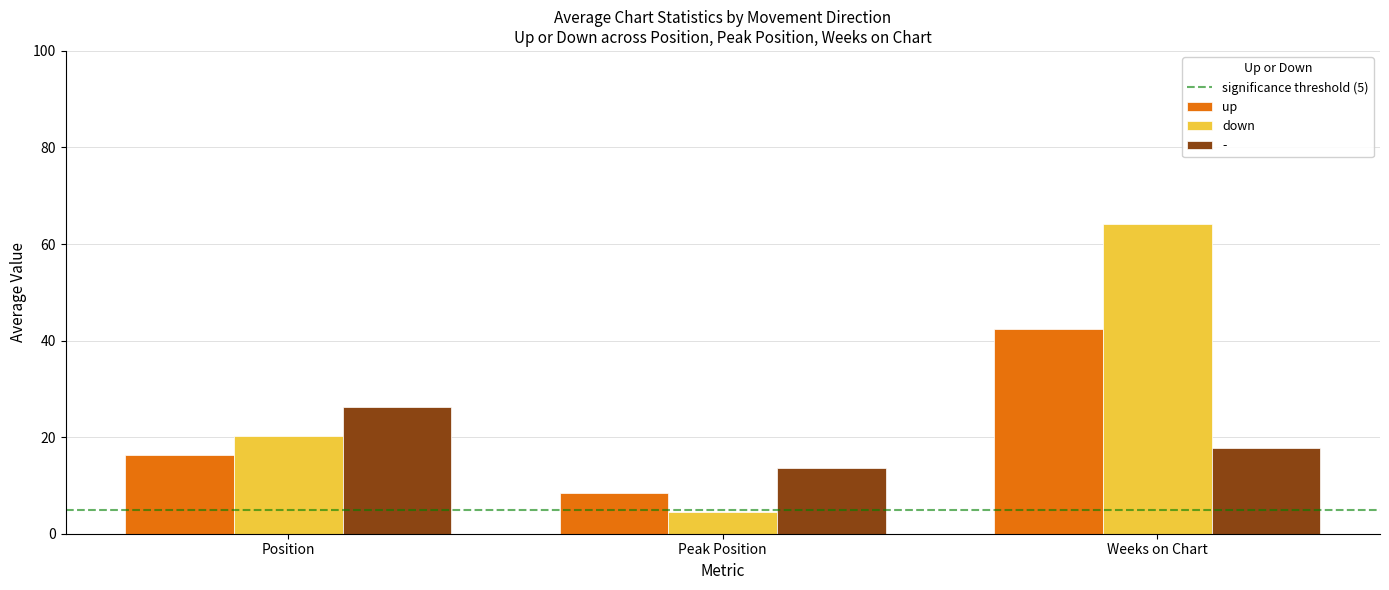

The value of down at Weeks on Chart is 64.1. True or false?

True